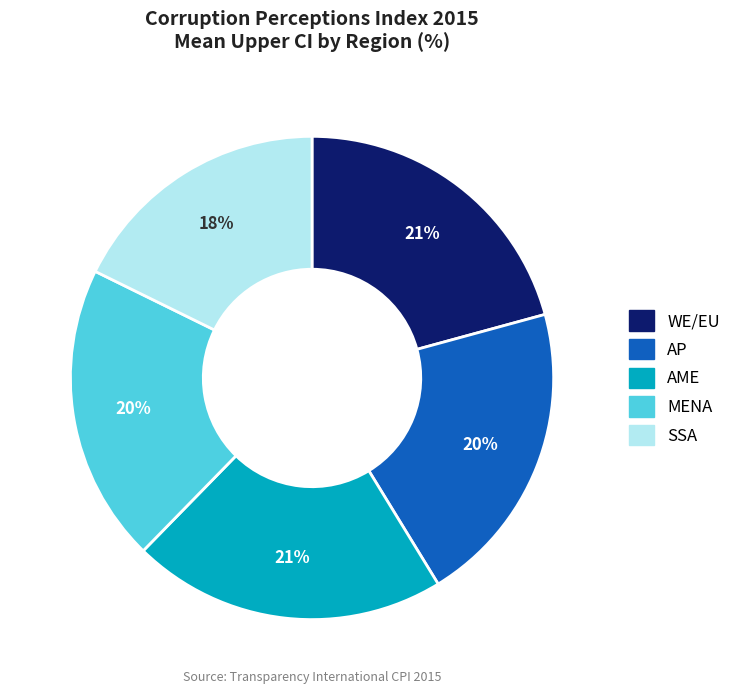

Is there any slice that represents more than half of the pie?

No